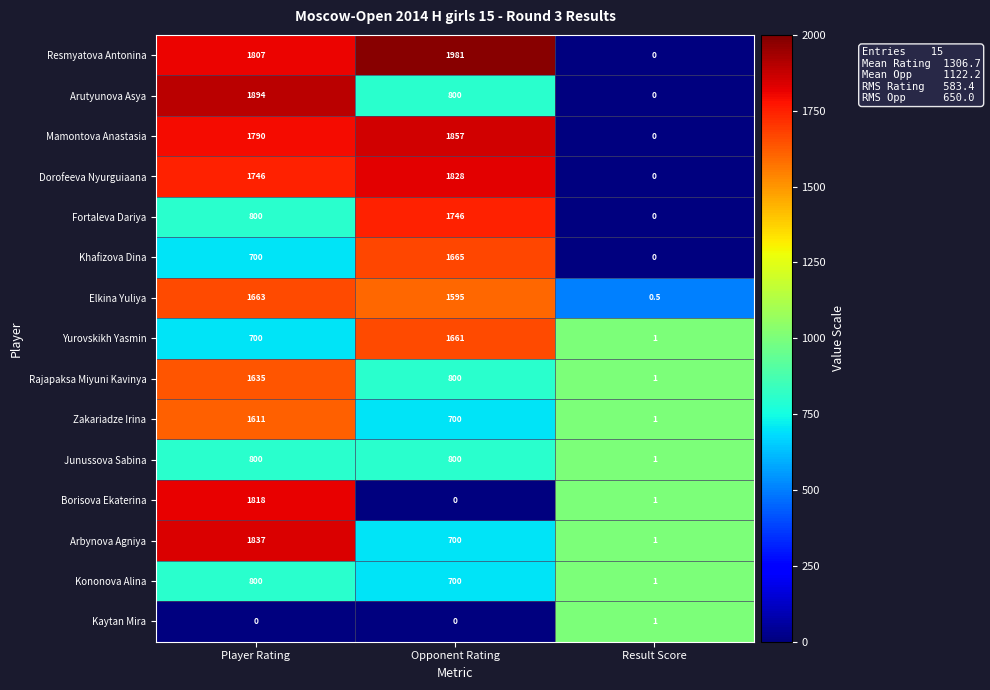

What is the approximate value of Fortaleva Dariya at Opponent Rating?

1746.0